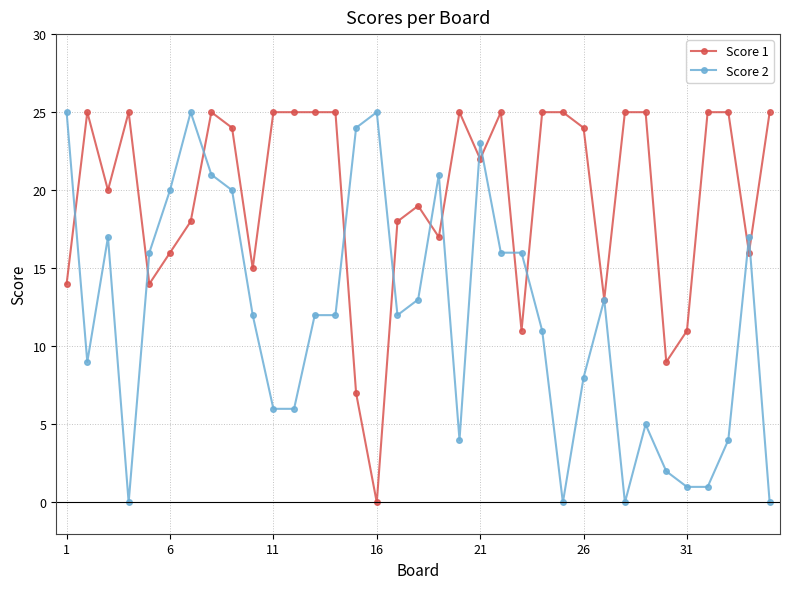

What is the value of the Score 2 point at the 33rd from the left?

4